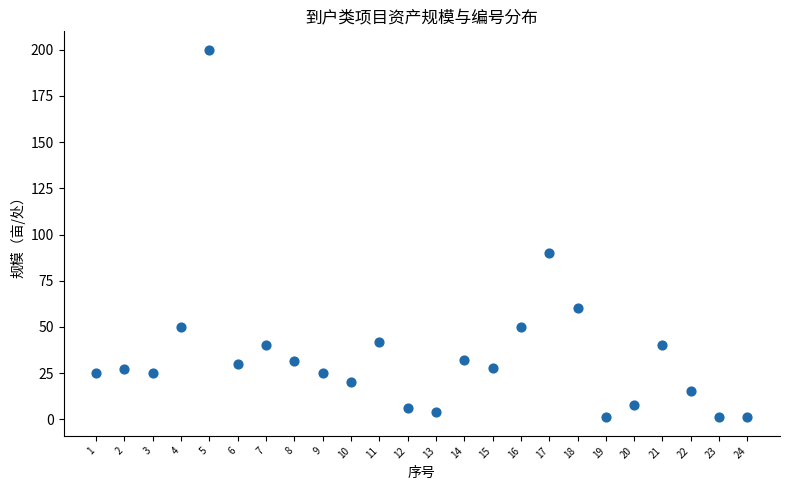

What Y value in the scatter plot is closest to 100?

90.0